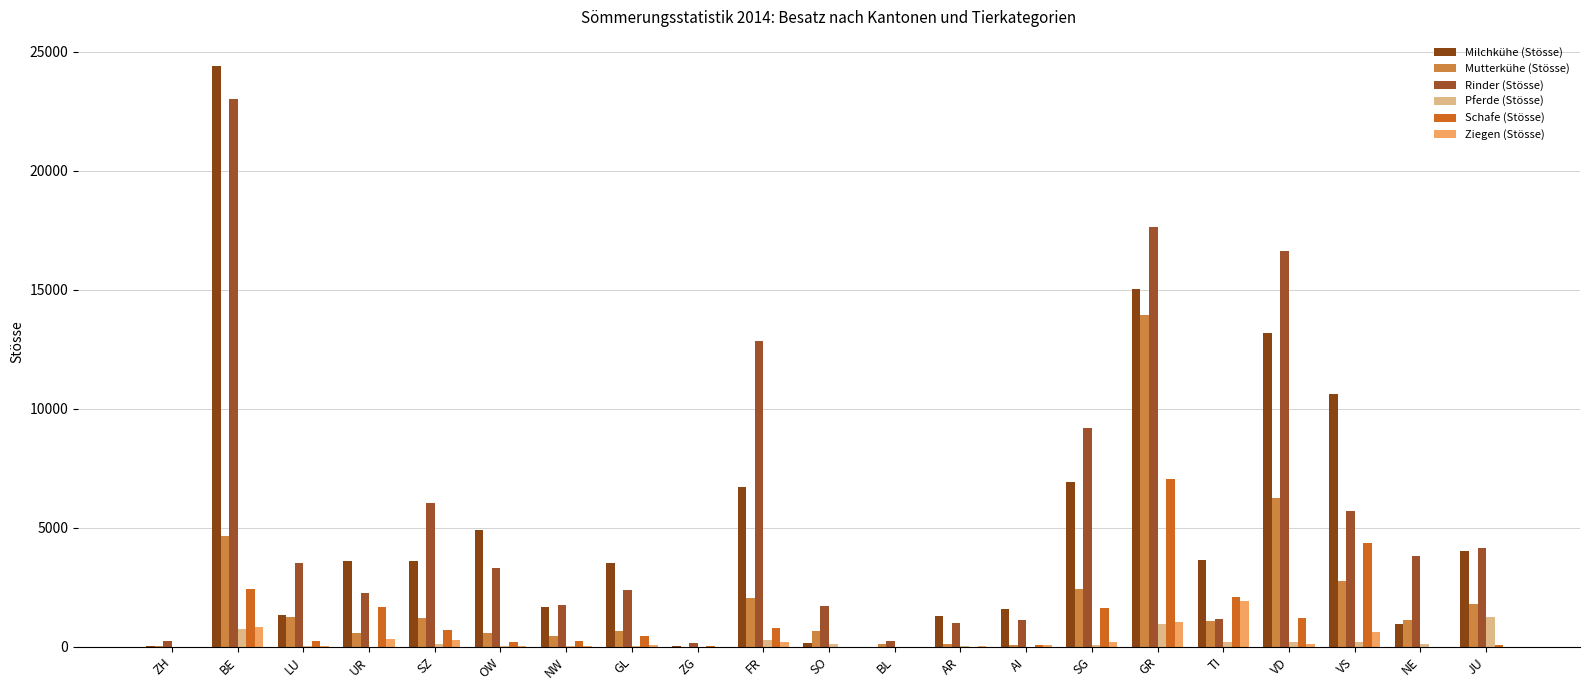

How many series are shown in this chart?

6